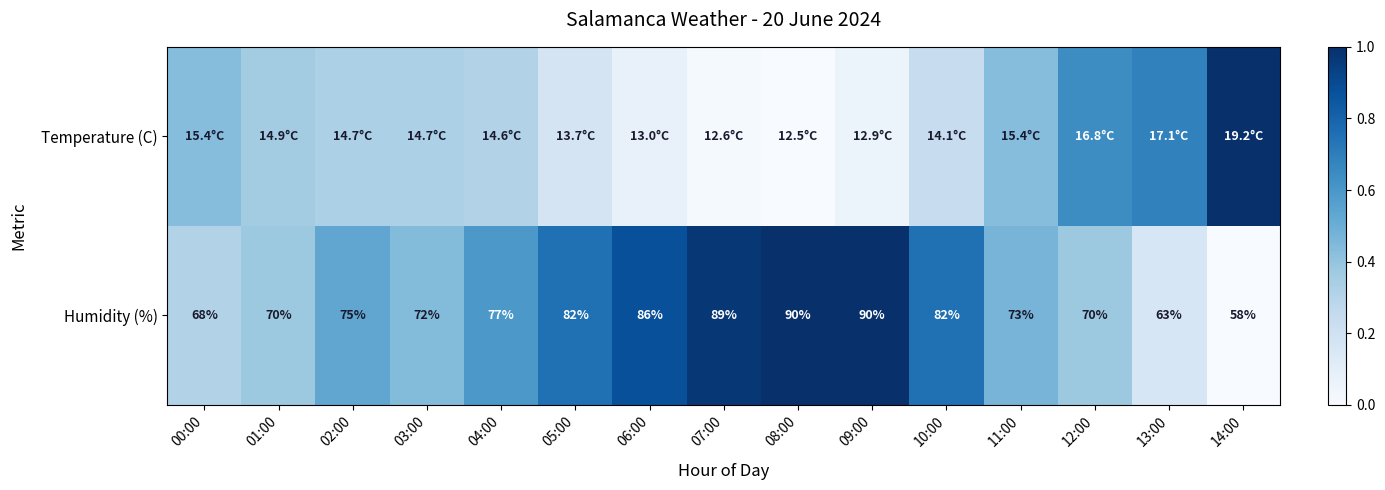

What is the sum of the Humidity (%) values at 07:00 and 14:00?

1.0